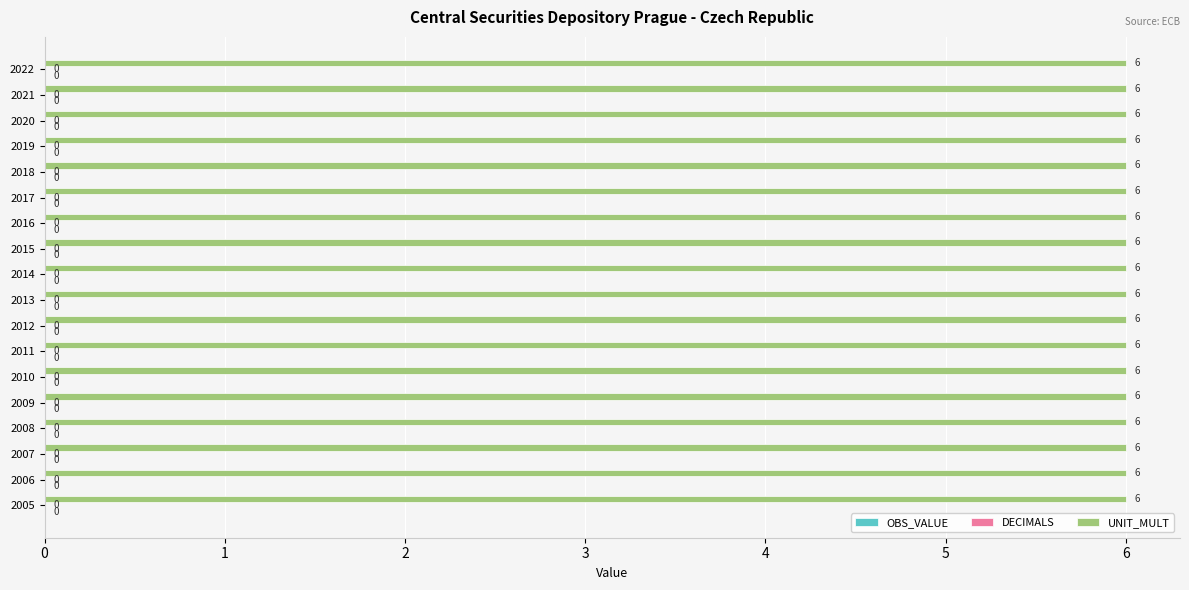

Count the number of categories in the chart.

18